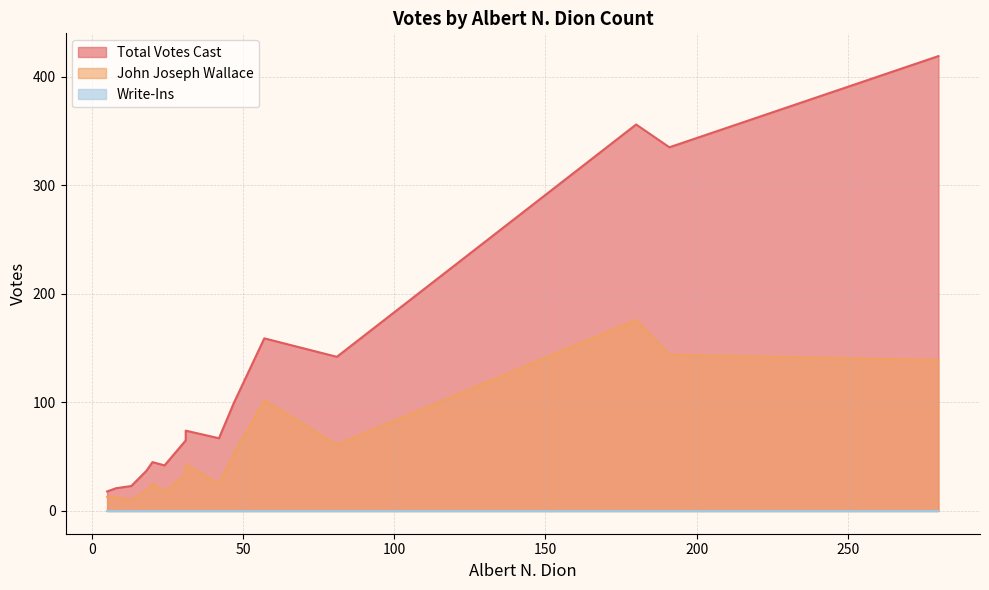

The Total Votes Cast series shows 67 at 42. True or false?

True